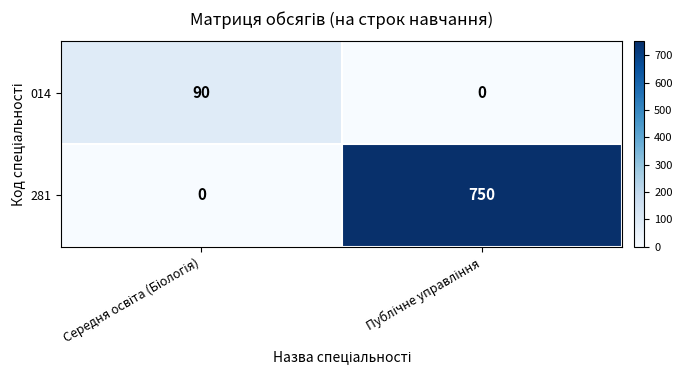

Which series has the largest total across all categories?

281